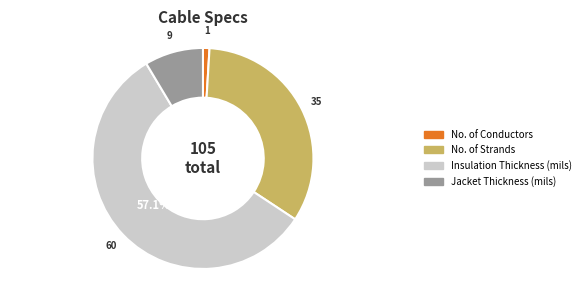

True or false: Insulation Thickness (mils) accounts for 63% of the total.

False